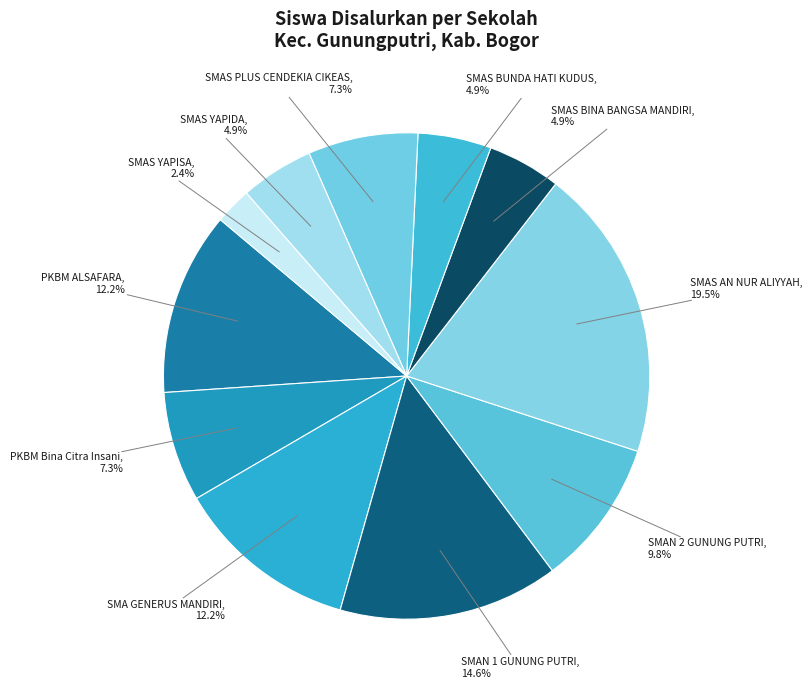

The PKBM Bina Citra Insani slice represents 1% of the pie. True or false?

False